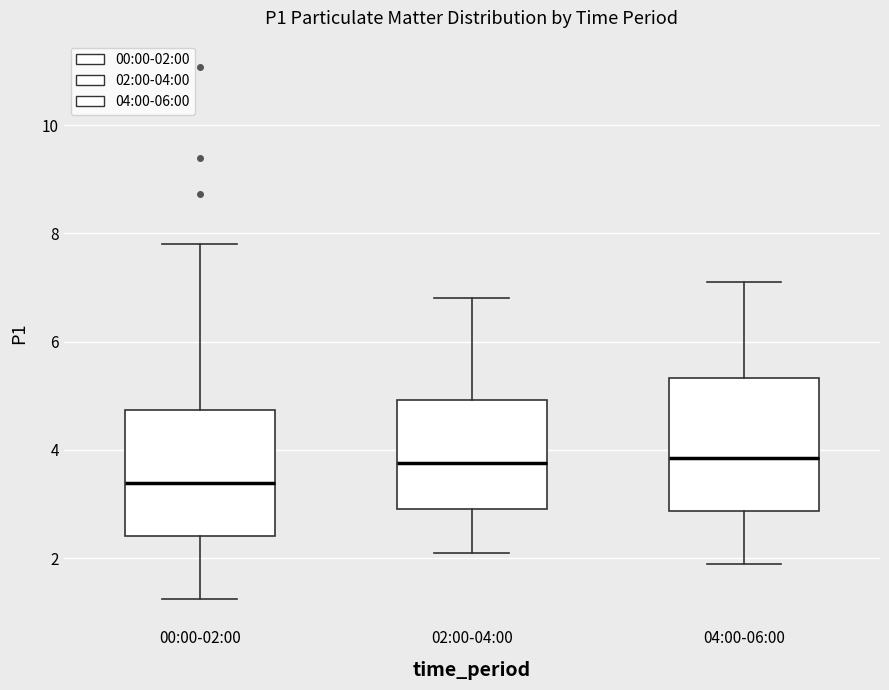

Reading left to right, read every box against the y-axis: the position of its median line, the range the box covers, and the ends of its whiskers. The values are not printed on the chart, so give them approximately, as read against the axis.

00:00-02:00: median 3.4, box 2.4 to 4.8, whiskers 1.2 to 7.8
02:00-04:00: median 3.8, box 3.0 to 5.0, whiskers 2.2 to 6.8
04:00-06:00: median 3.8, box 2.8 to 5.4, whiskers 2.0 to 7.2